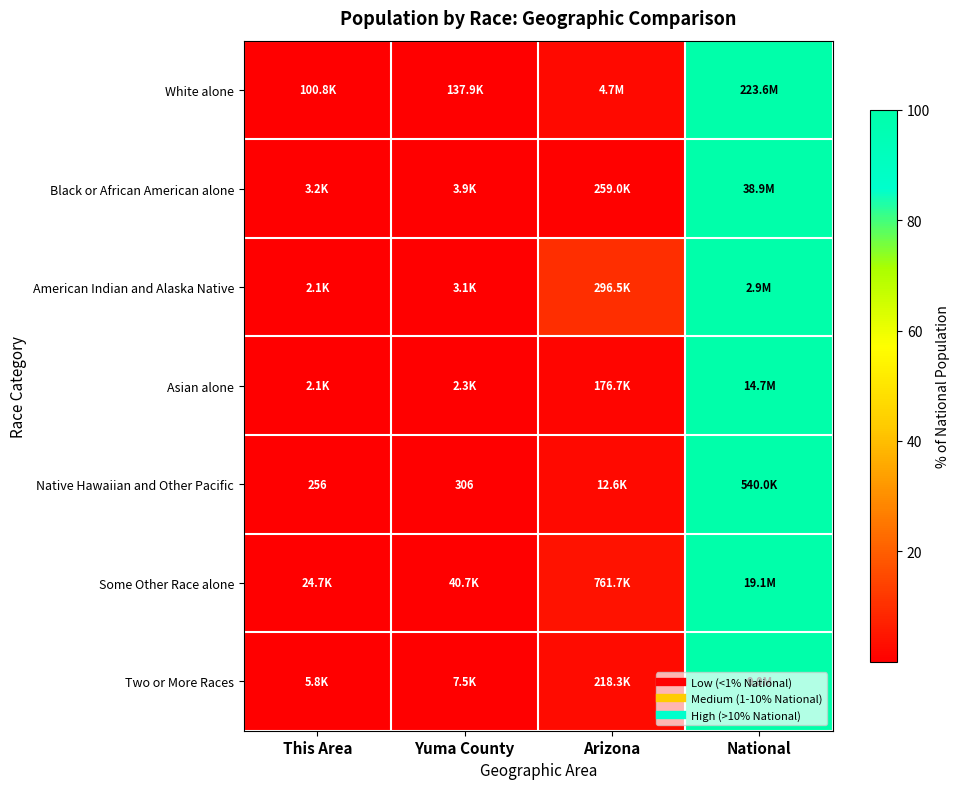

List the labels in order of Some Other Race alone value, largest first.

National, Arizona, Yuma County, This Area